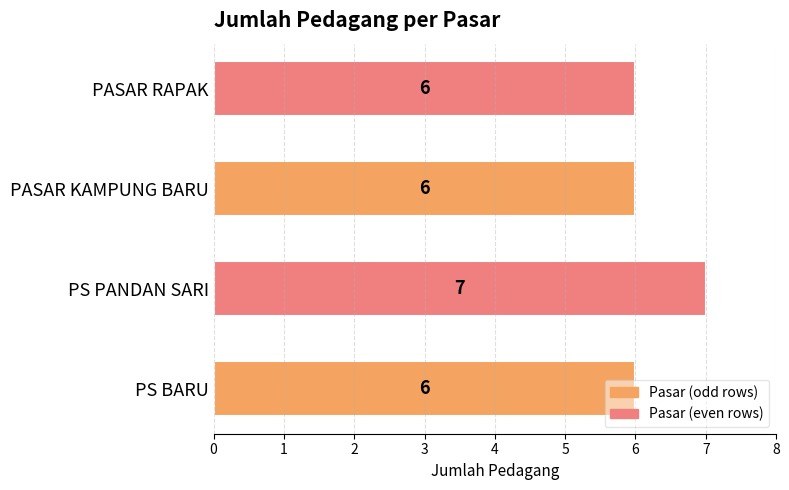

Which label corresponds to the largest value in the chart?

PS PANDAN SARI